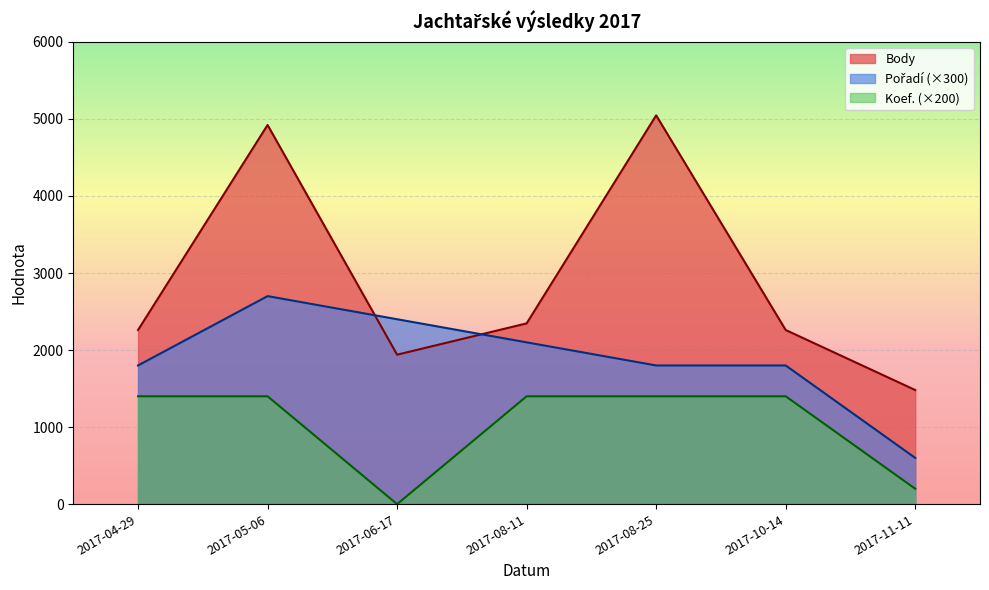

True or false: Koef. has a value of 1400 at 2017-04-29.

True